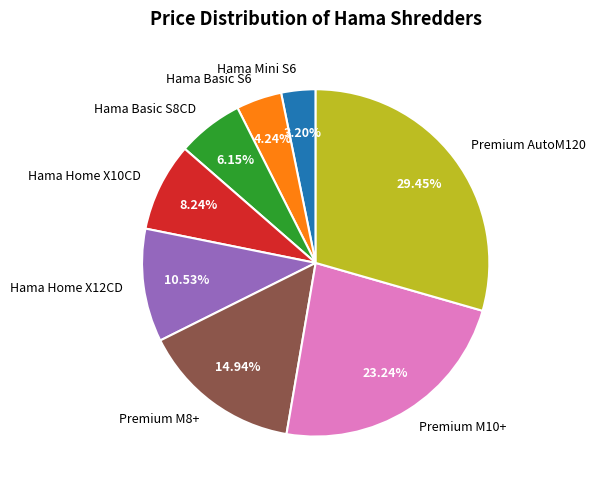

Approximately how many times larger is the value at Premium M10+ compared to Premium M8+?

1.6